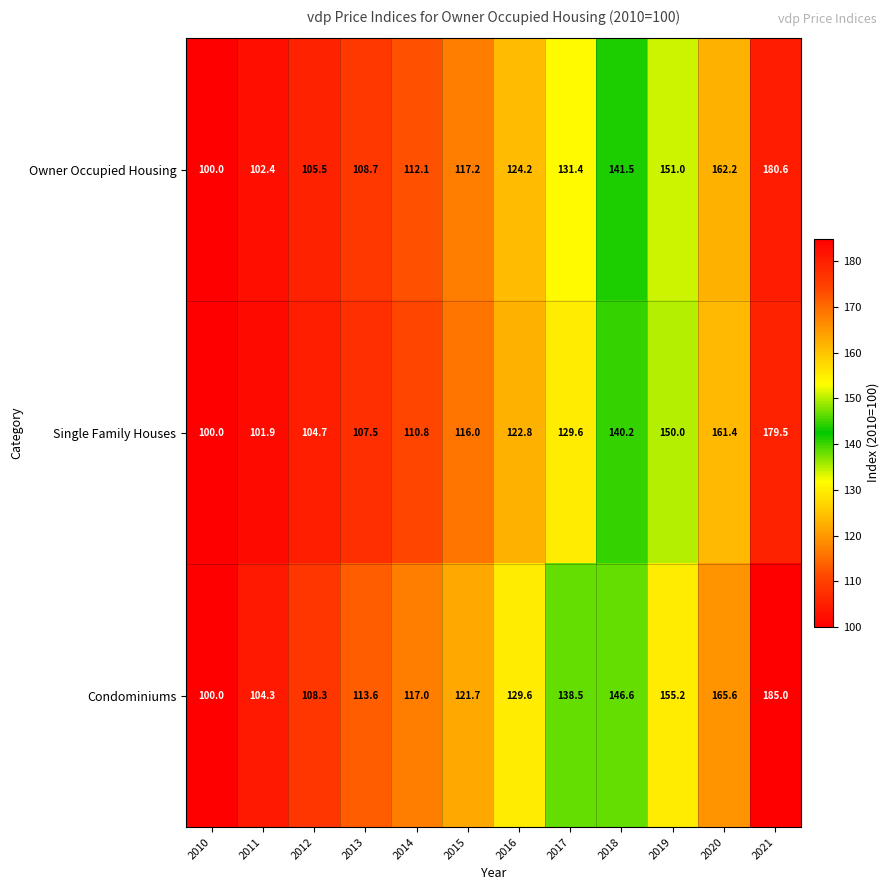

At 2018, list the series in order from smallest to largest.

Single Family Houses, Owner Occupied Housing, Condominiums